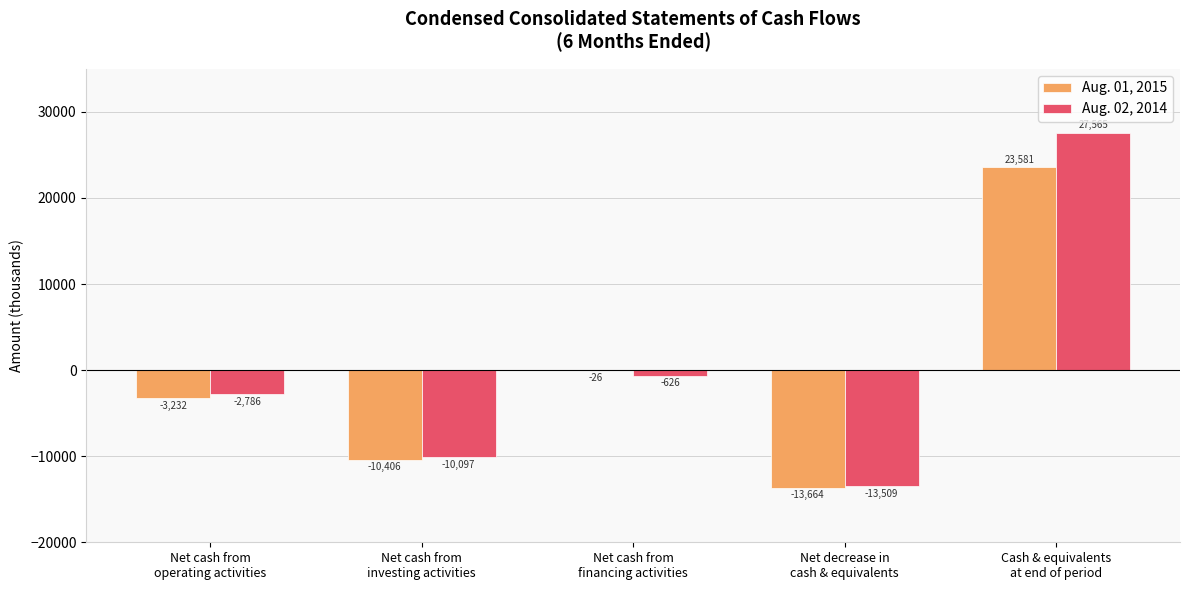

Which series has the largest total across all categories?

Aug. 02, 2014